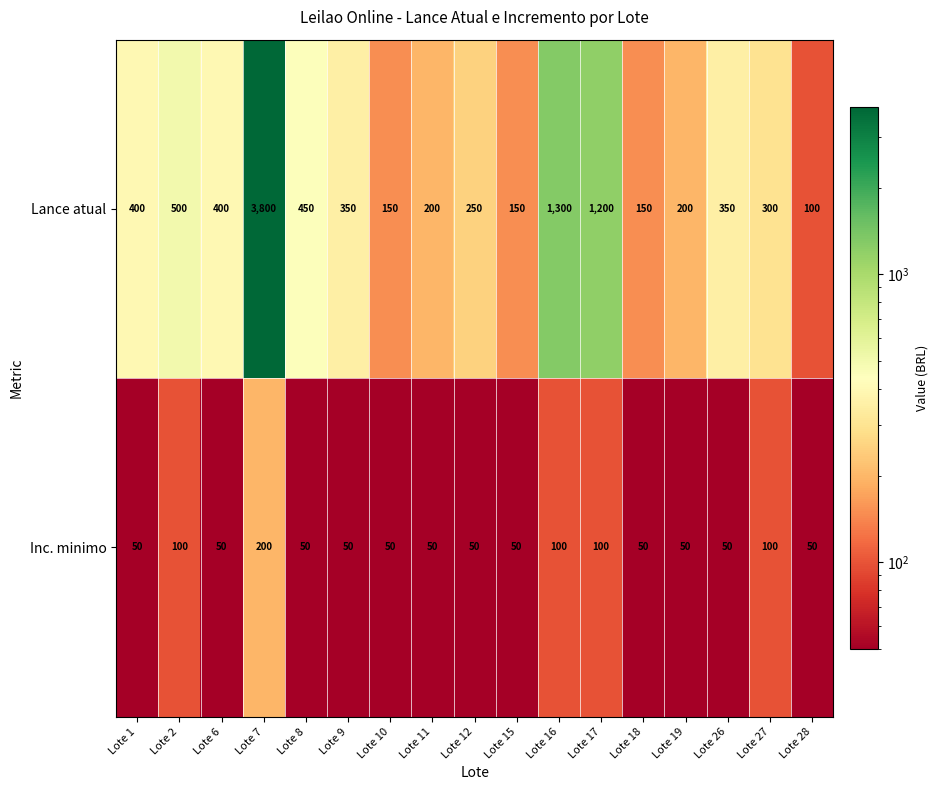

What value does the Lance atual series have at Lote 6, to the nearest 50?

400